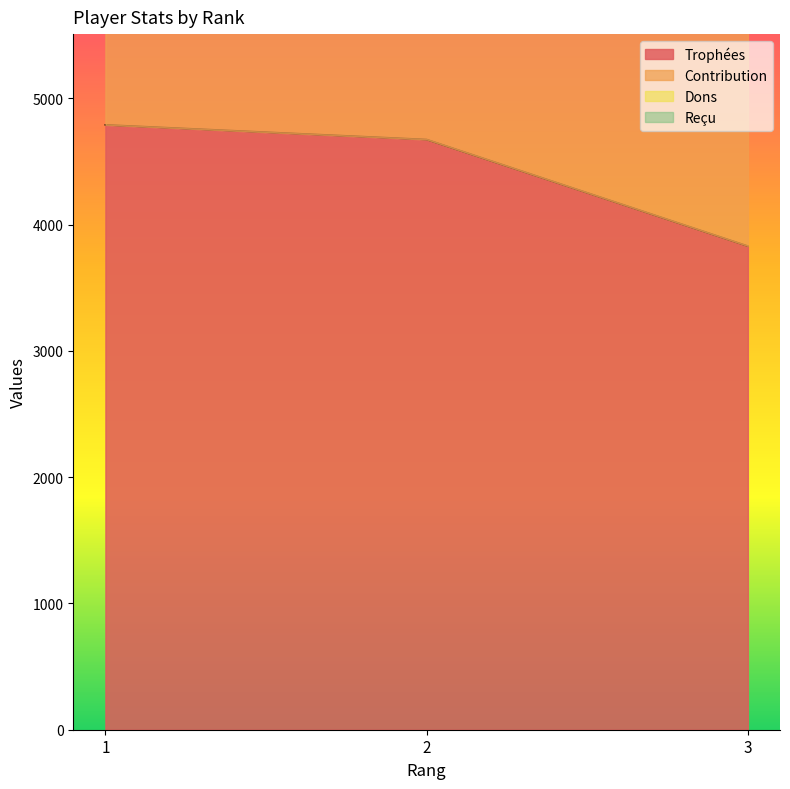

The value of Contribution at 1 is 7185. True or false?

True